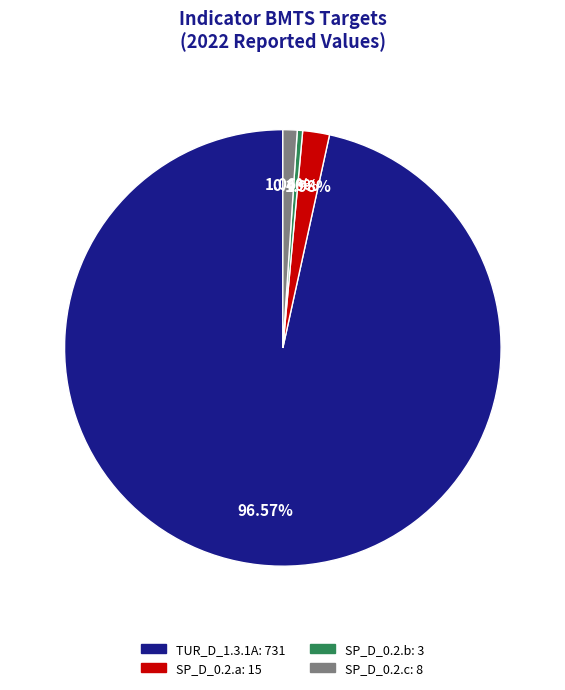

To the nearest percent, what is the difference between the SP_D_0.2.c and SP_D_0.2.b slice percentages?

1%